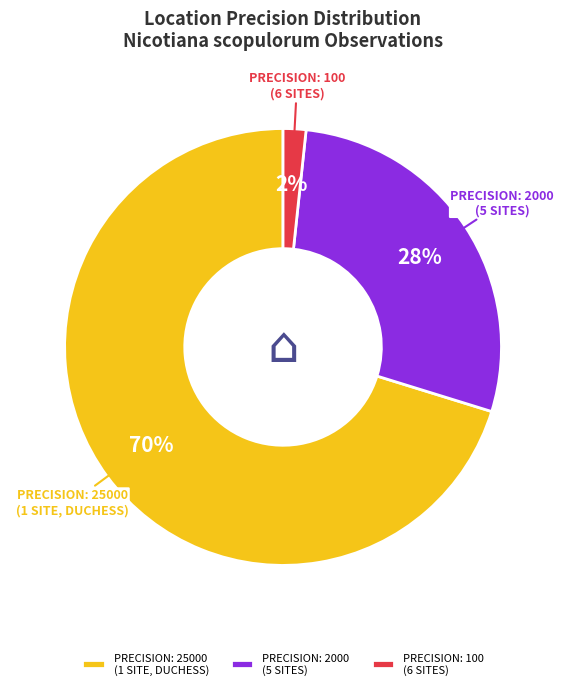

How many segments does this pie chart have?

3